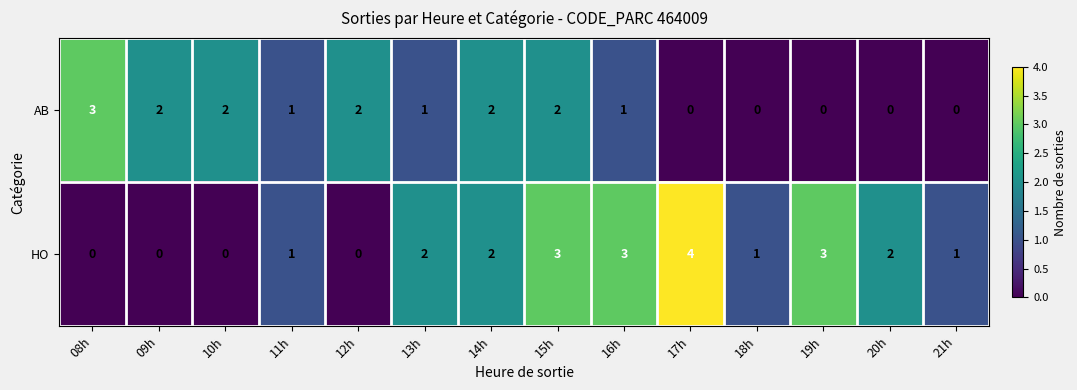

Rank the series at 19h from highest to lowest value.

HO, AB